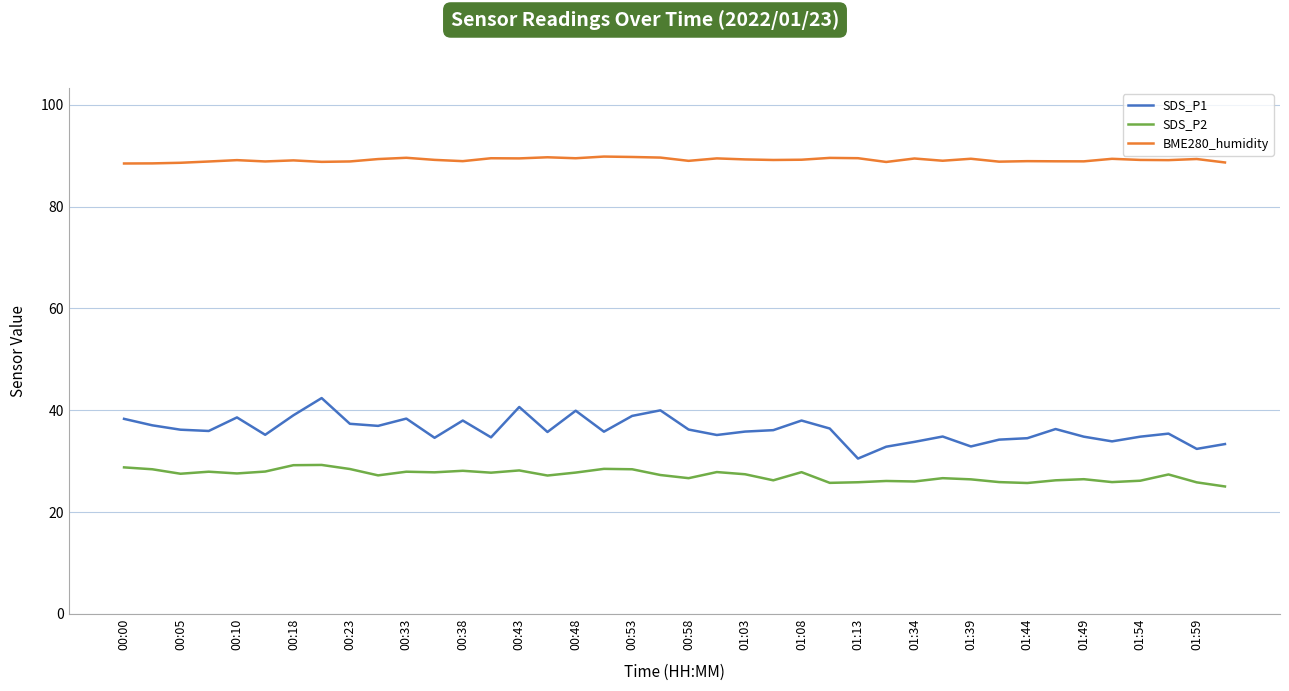

Which series has the largest total across all categories?

BME280_humidity